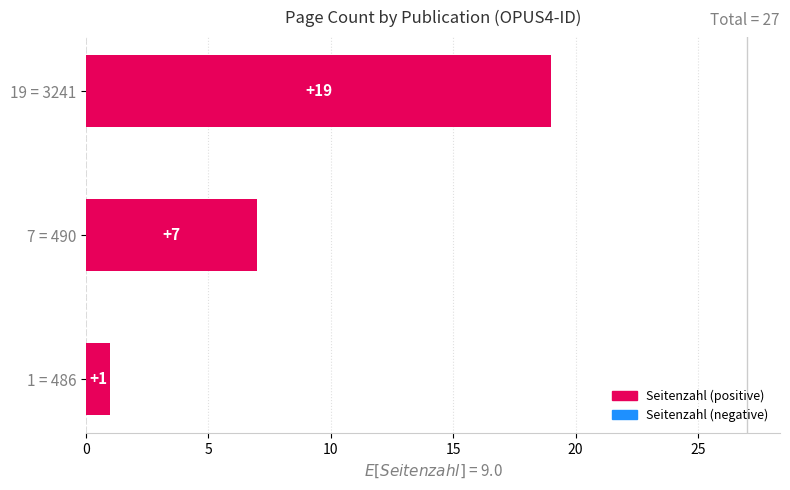

How many data points are less than 7?

1